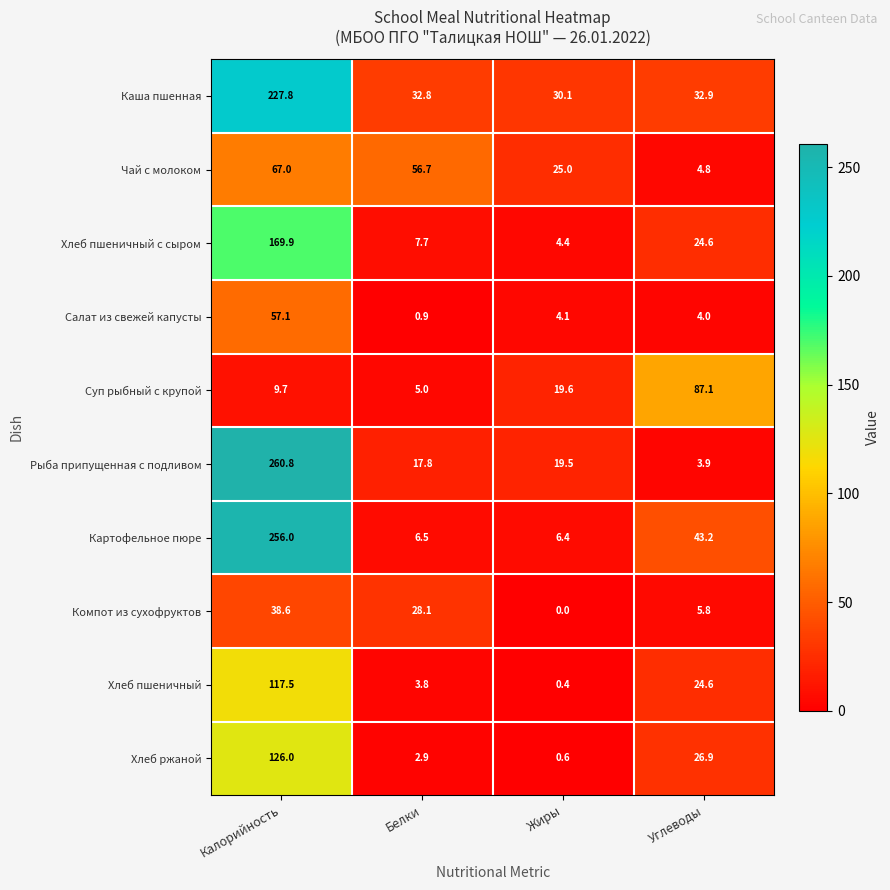

Where is Салат из свежей капусты nearest to the value 29?

Жиры